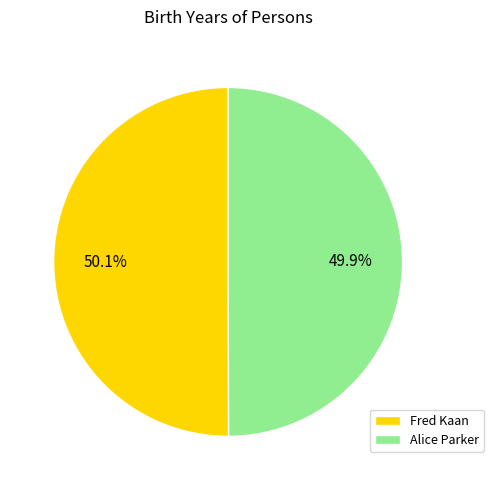

Combined, what portion of the pie is Alice Parker and Fred Kaan?

100.0%